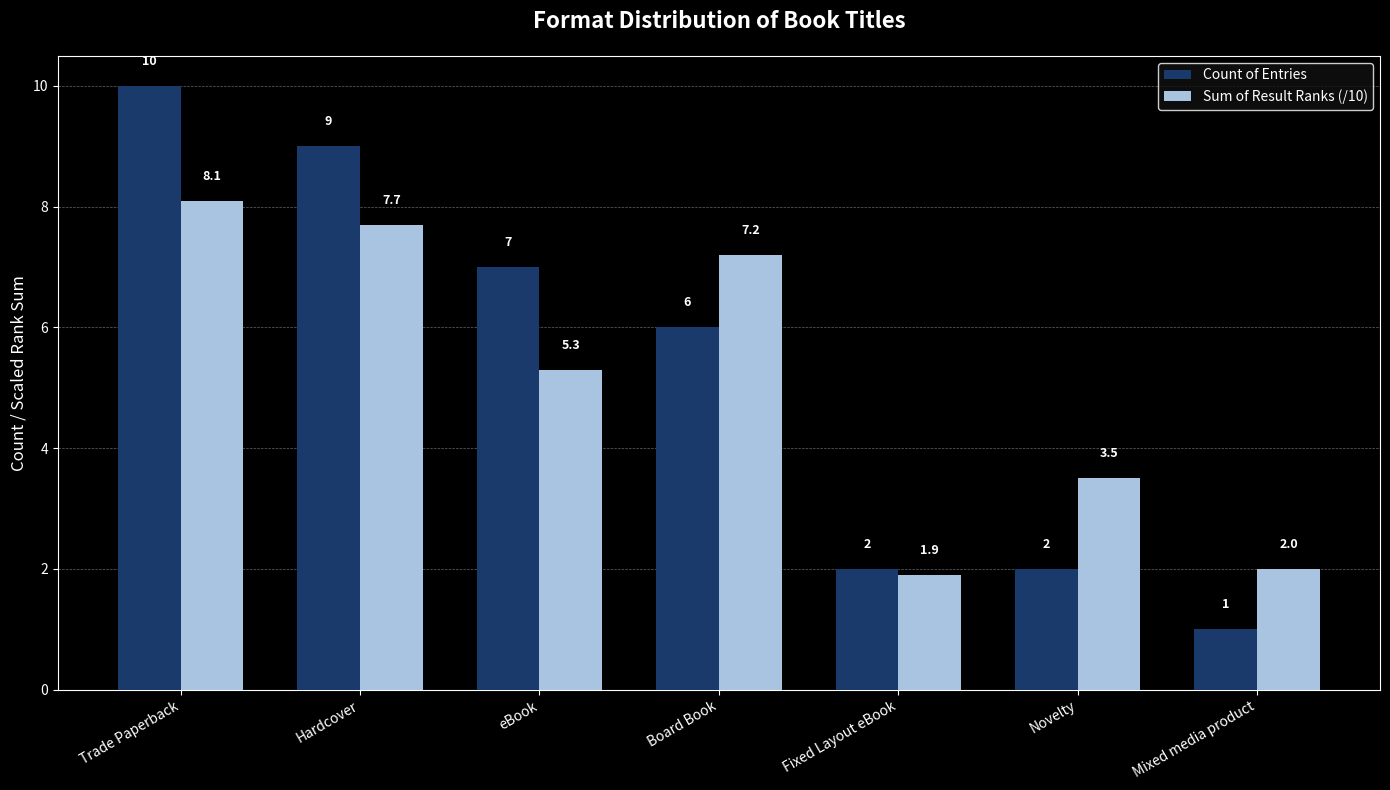

True or false: Sum of Result Ranks (/10) has a value of 3.5 at Novelty.

True